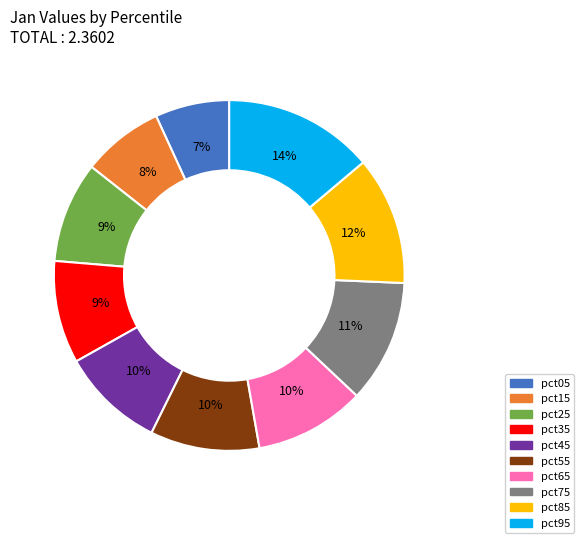

Is there any slice that represents more than half of the pie?

No